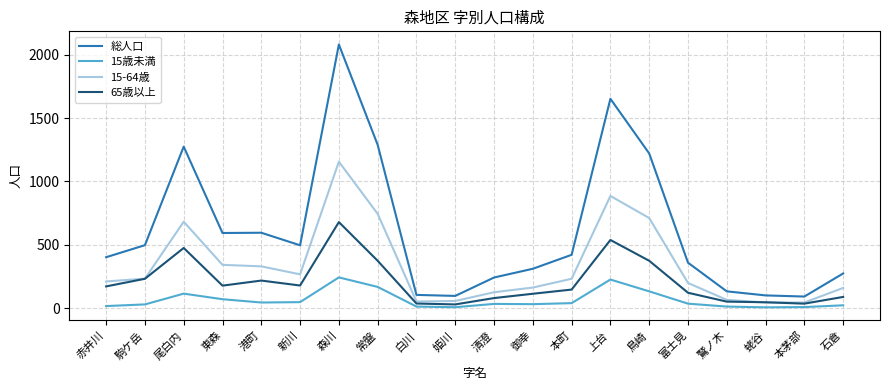

What is the greatest value displayed?

2080